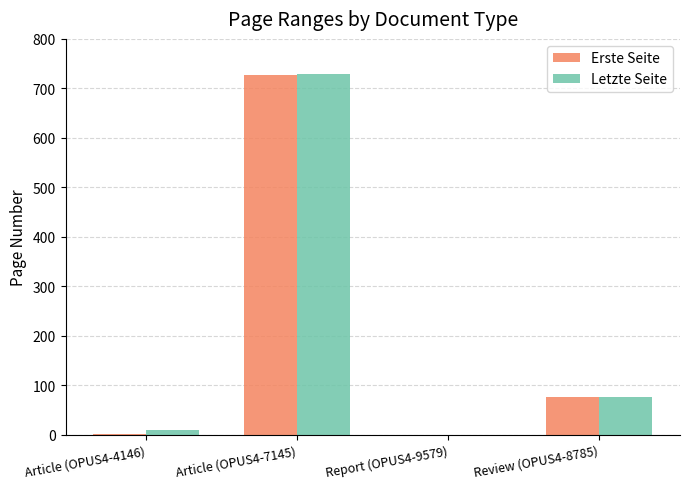

What is the sum of all Erste Seite values?

805